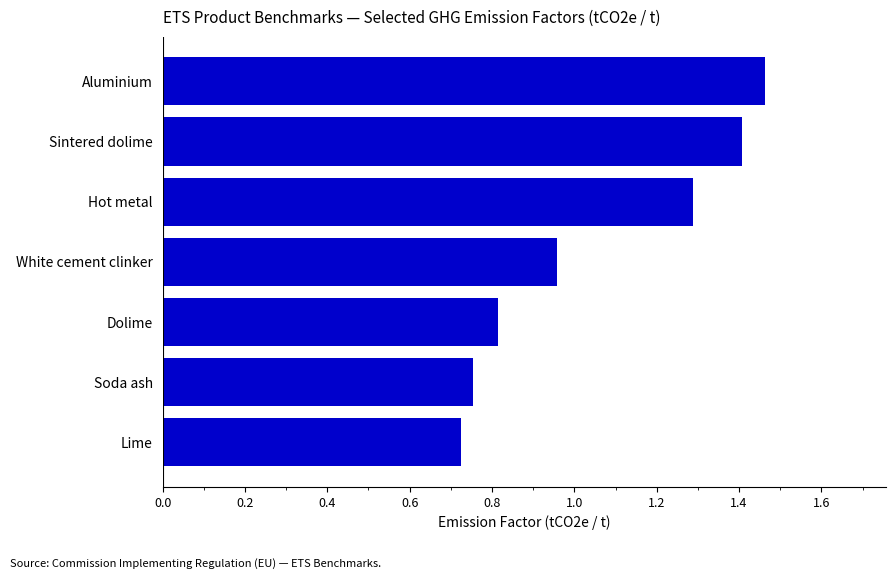

What is the sum of the values at Aluminium and Lime?

2.2